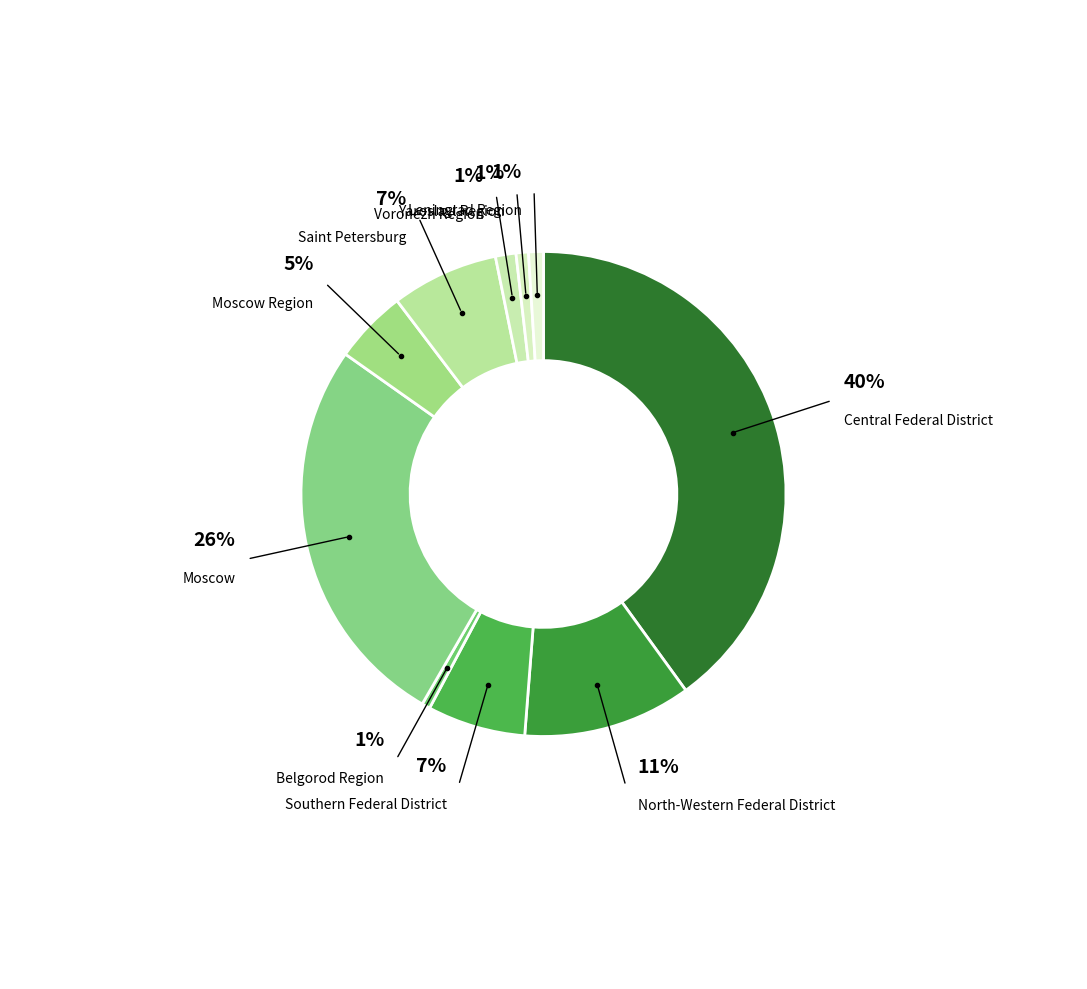

Which has a higher value, Saint Petersburg or Moscow Region?

Saint Petersburg